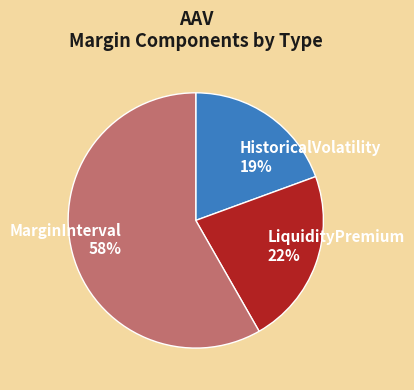

To the nearest percent, what is the difference between the largest and smallest slice percentages?

39%